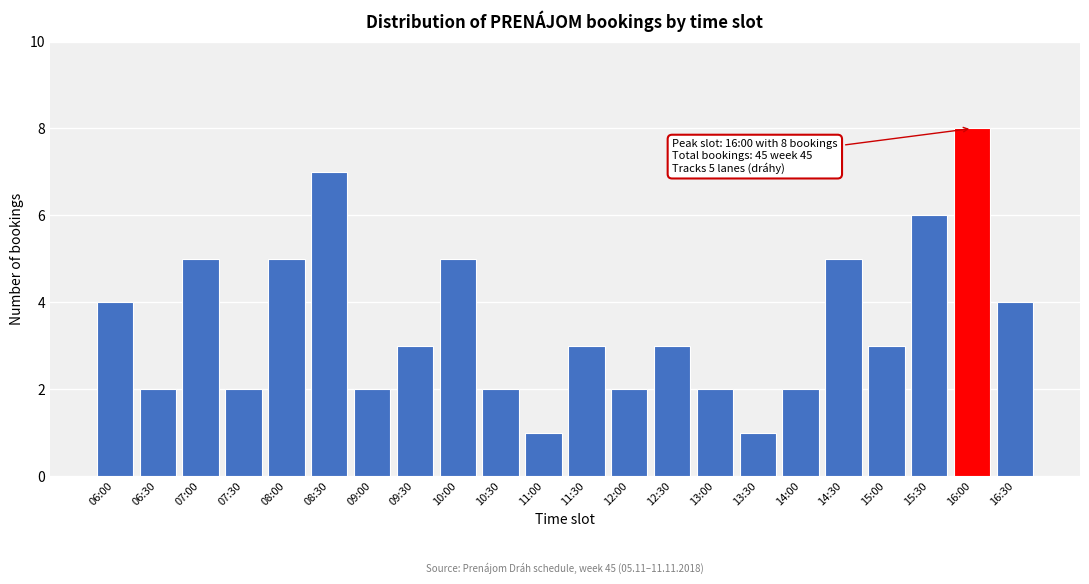

Reading left to right, what are all the values shown in this chart?

06:00=4	06:30=2	07:00=5	07:30=2	08:00=5	08:30=7	09:00=2	09:30=3	10:00=5	10:30=2	11:00=1	11:30=3	12:00=2	12:30=3	13:00=2	13:30=1	14:00=2	14:30=5	15:00=3	15:30=6	16:00=8	16:30=4